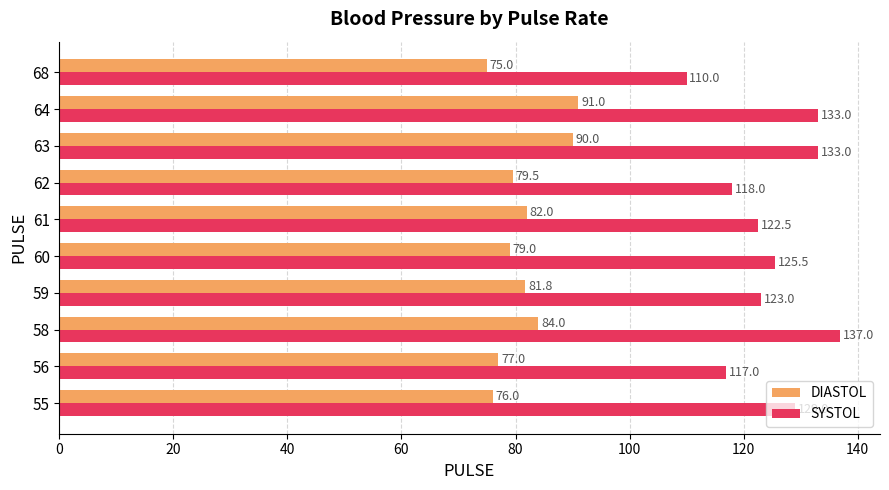

The value of SYSTOL at 64 is 236.9. True or false?

False